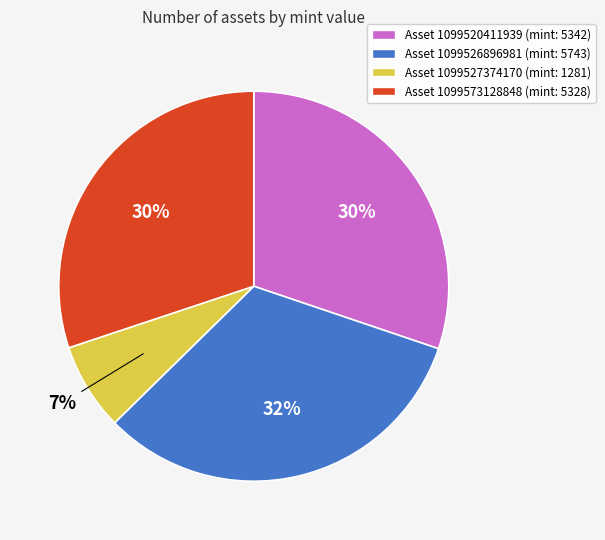

Is there any slice that represents more than half of the pie?

No